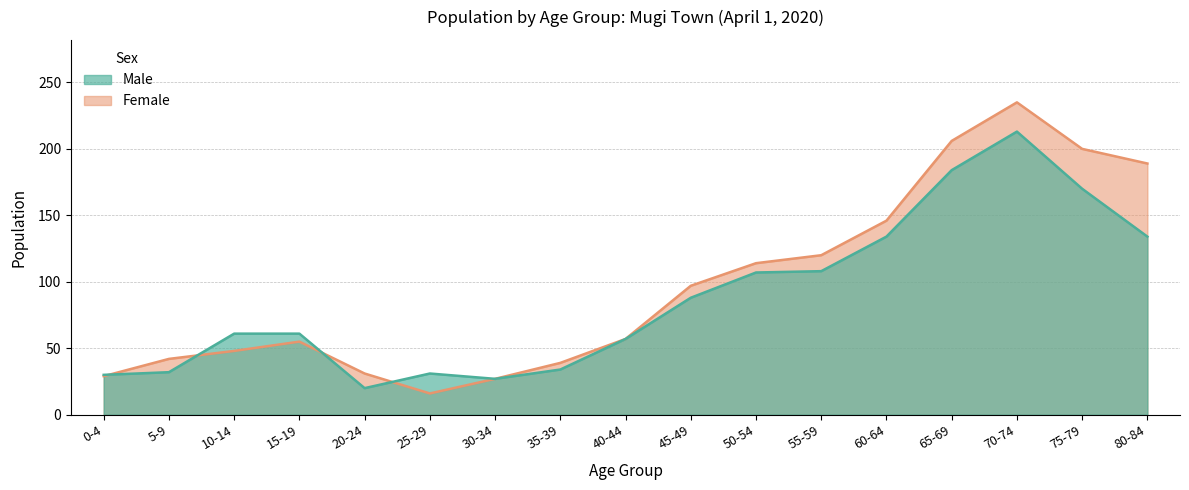

Which series has the largest total across all categories?

female